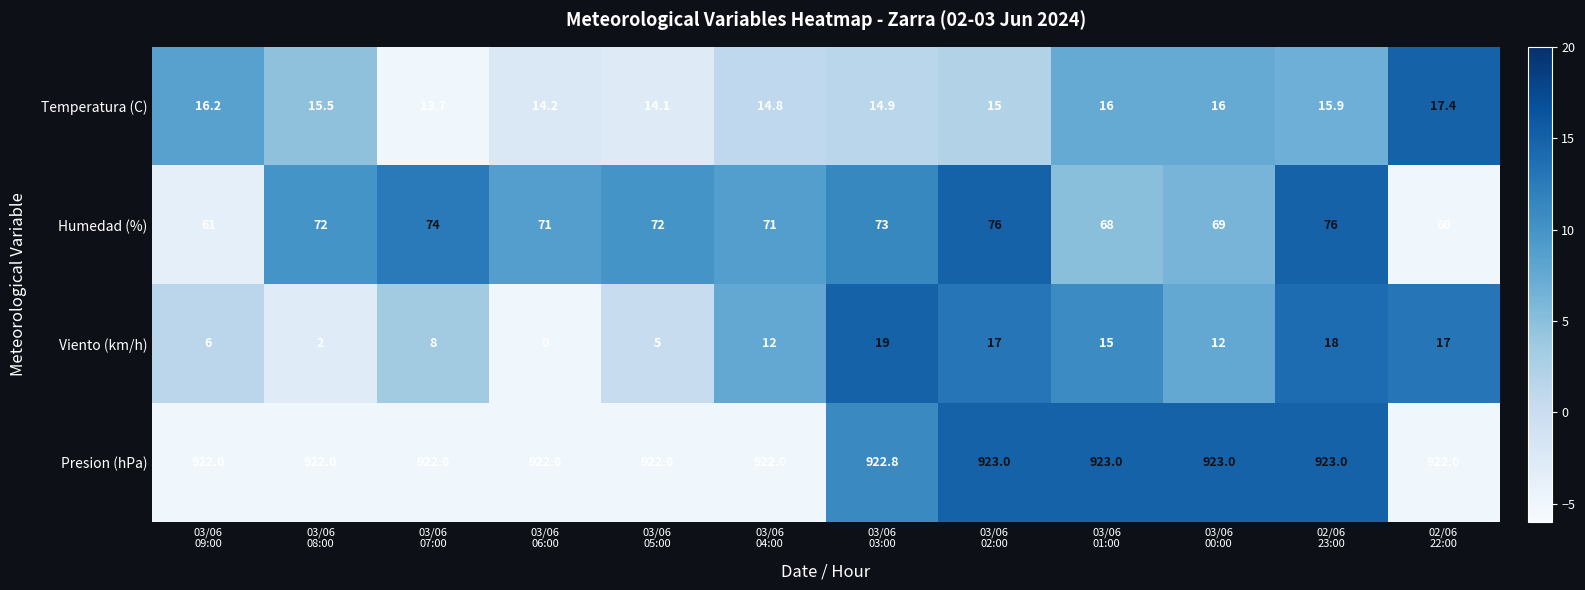

Between 03/06
08:00 and 03/06
01:00, which series saw the biggest shift?

Viento (km/h)